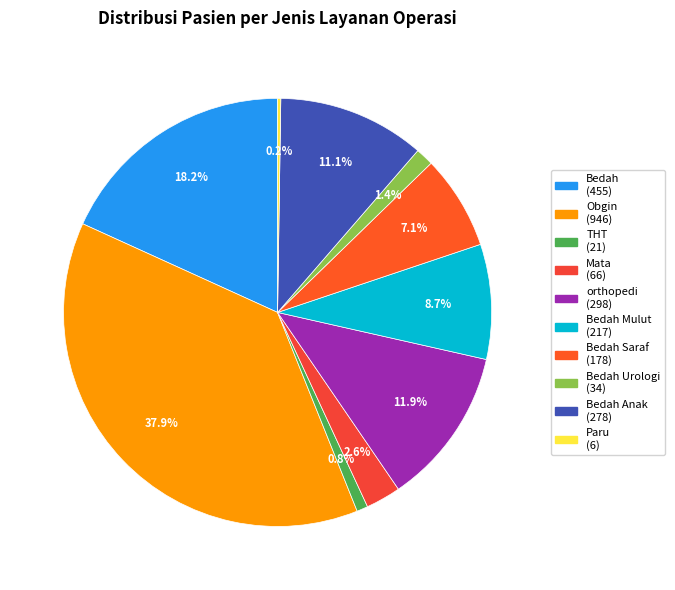

Which slice is the largest?

Obgin (946)